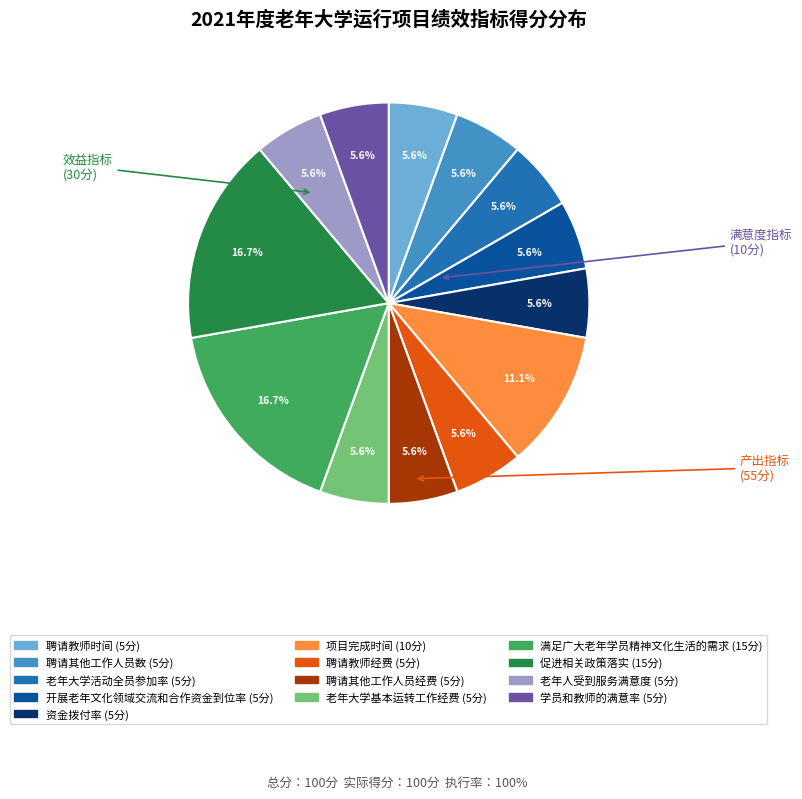

What percentage is NOT represented by 聘请教师时间?

94.4%